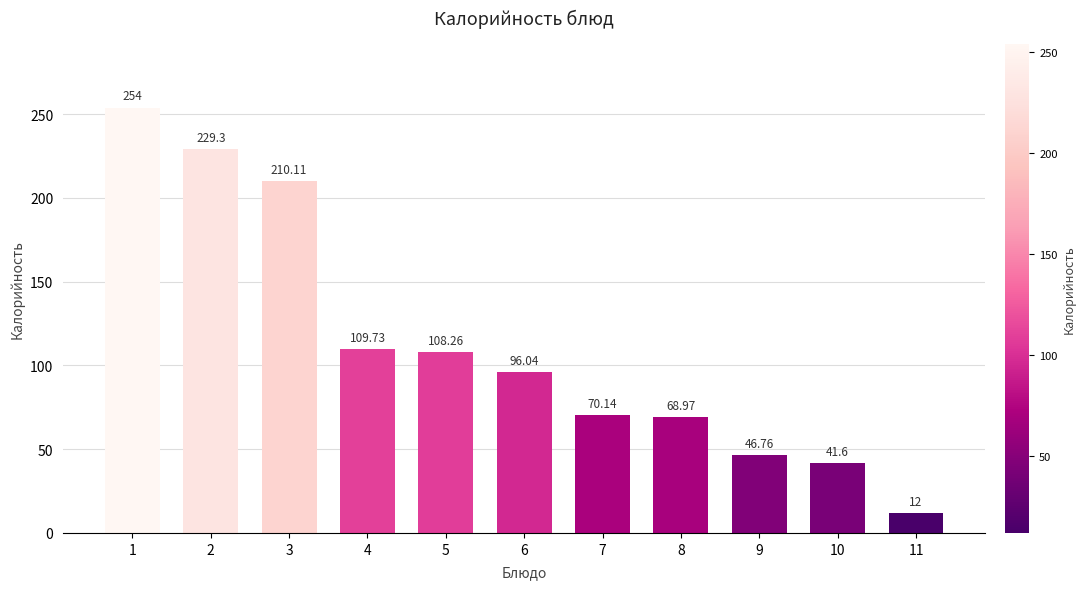

Where is the data nearest to the value 133?

4